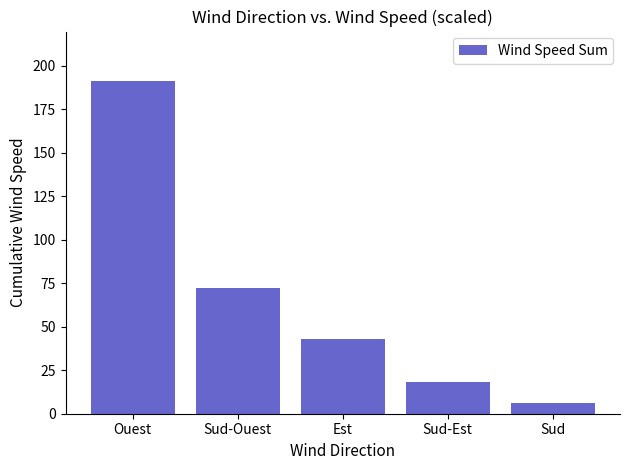

Rank the categories by value from highest to lowest.

Ouest, Sud-Ouest, Est, Sud-Est, Sud